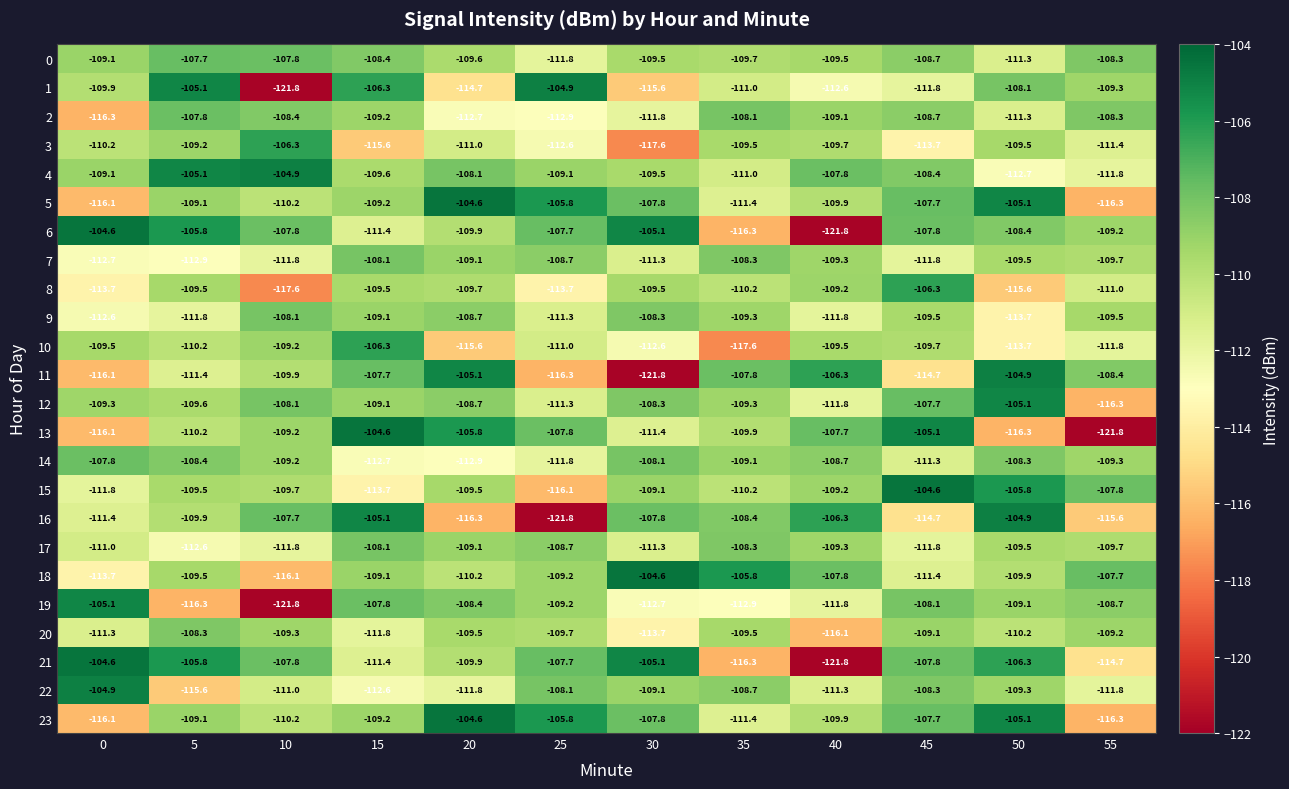

What is the sum of all 4 values?

-1307.1